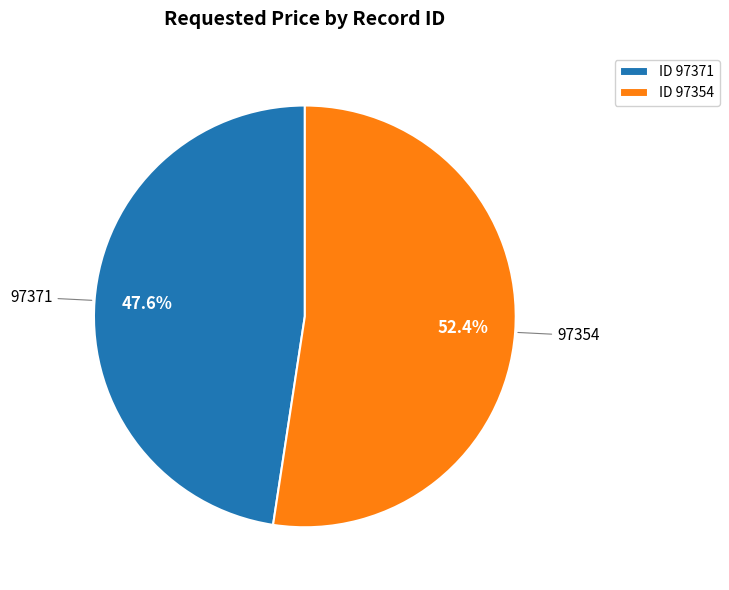

Approximately how many times larger is the value at ID 97354 compared to ID 97371?

1.1